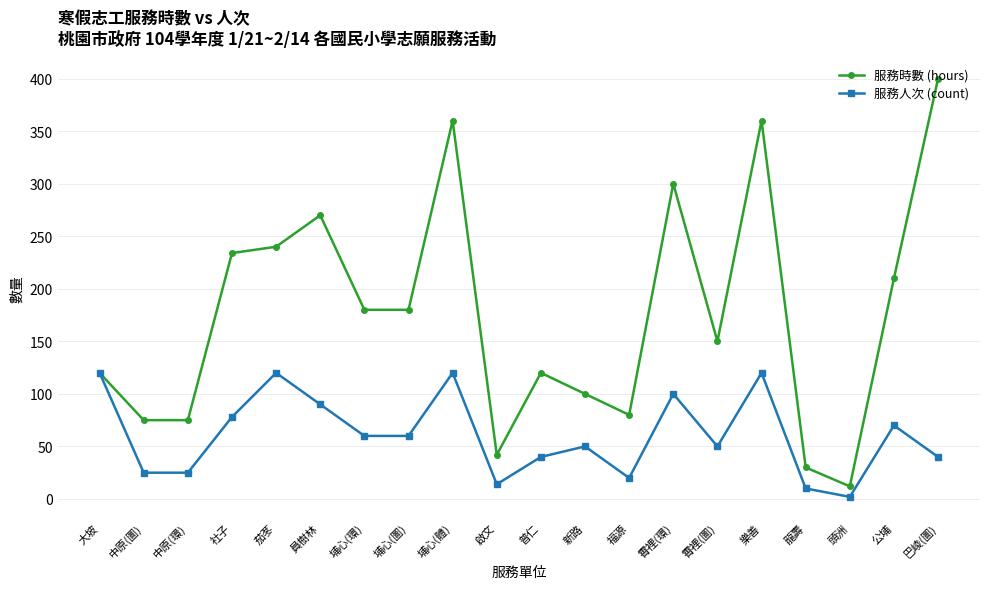

What are all the series names shown in the legend?

服務時數 (hours), 服務人次 (count)